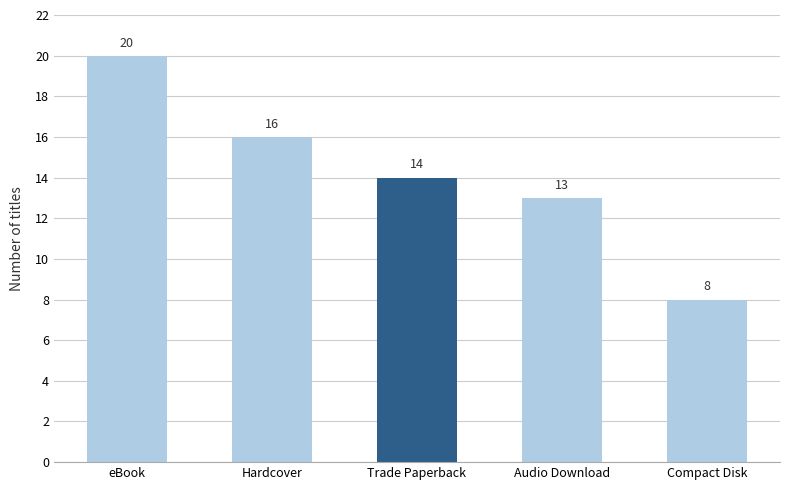

At which label is the value closest to 14?

Trade Paperback